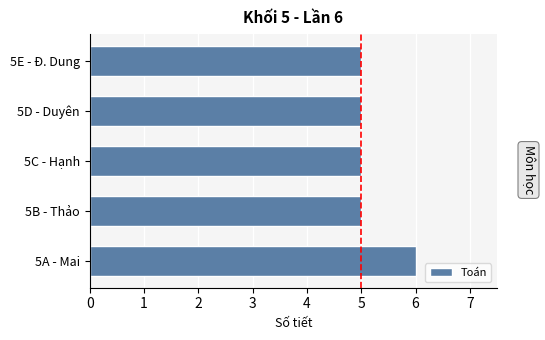

What is the sum of all values?

26